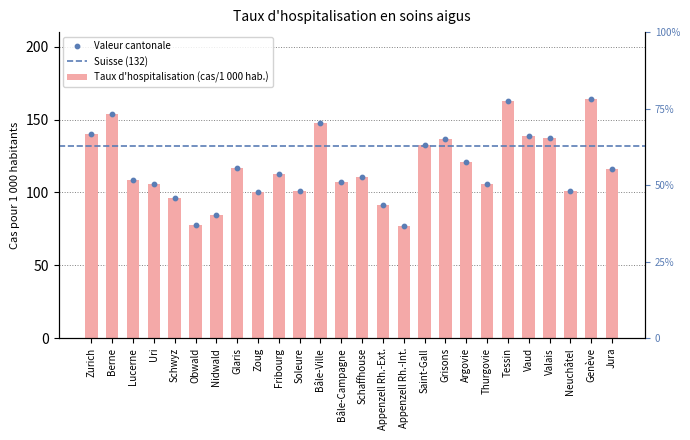

What is the change in value from Zurich to Bâle-Ville?

+7.4